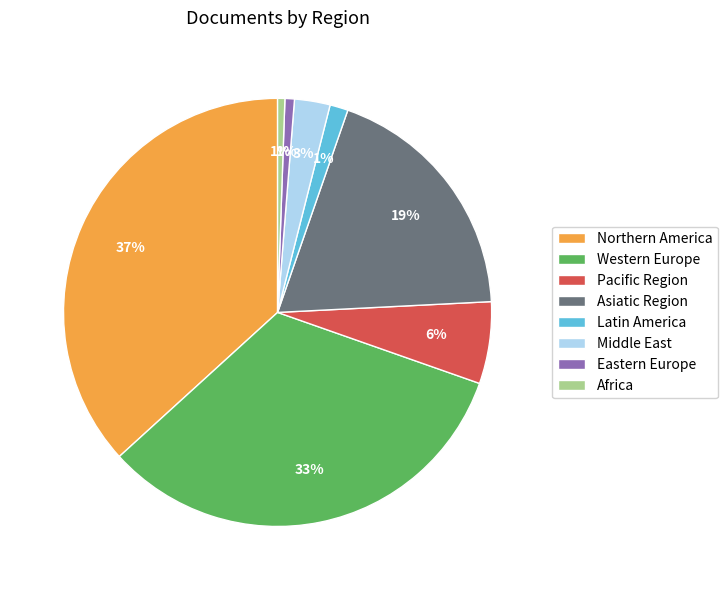

To the nearest percent, what is the average slice percentage?

12%